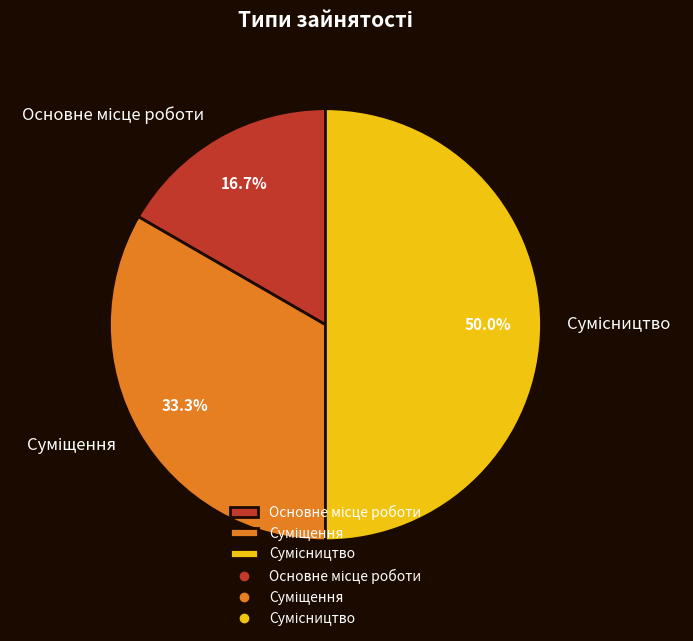

True or false: Сумісництво accounts for 58% of the total.

False